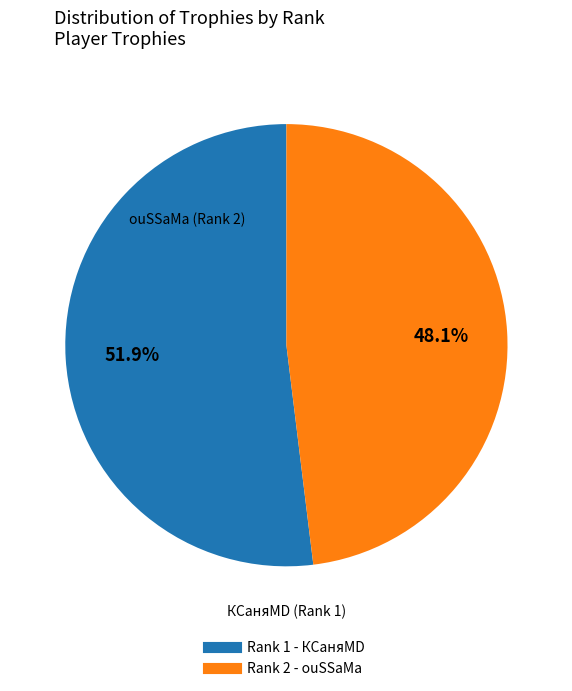

Is there a majority slice in this chart?

Yes